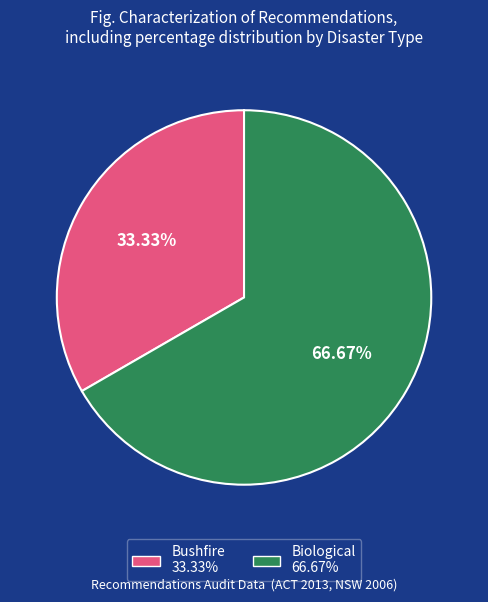

To the nearest percent, what is the average slice percentage?

50%